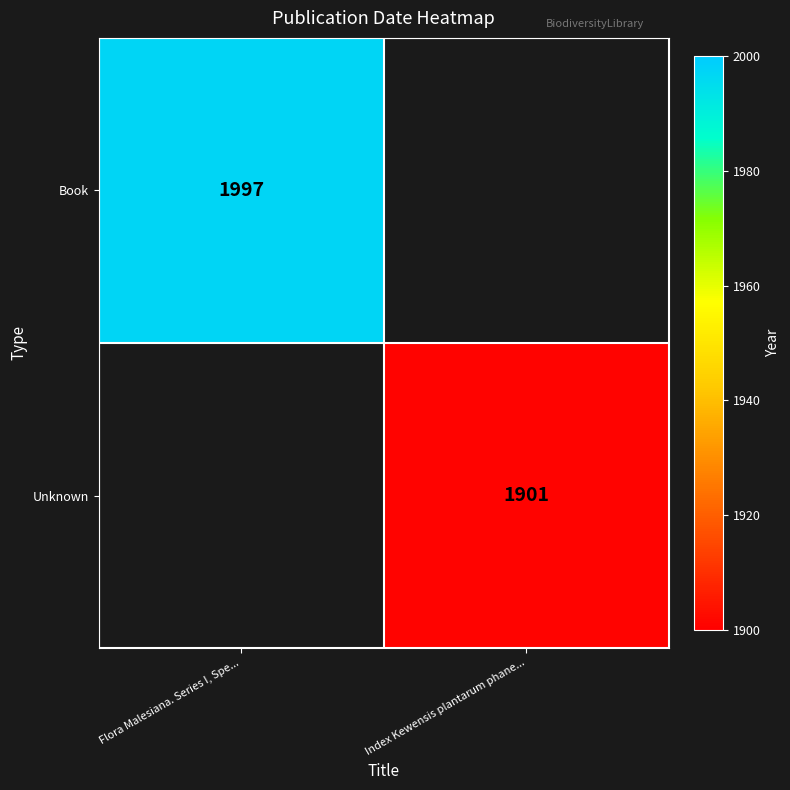

True or false: Book has a value of 1997 at Flora Malesiana. Series I, Spe....

True